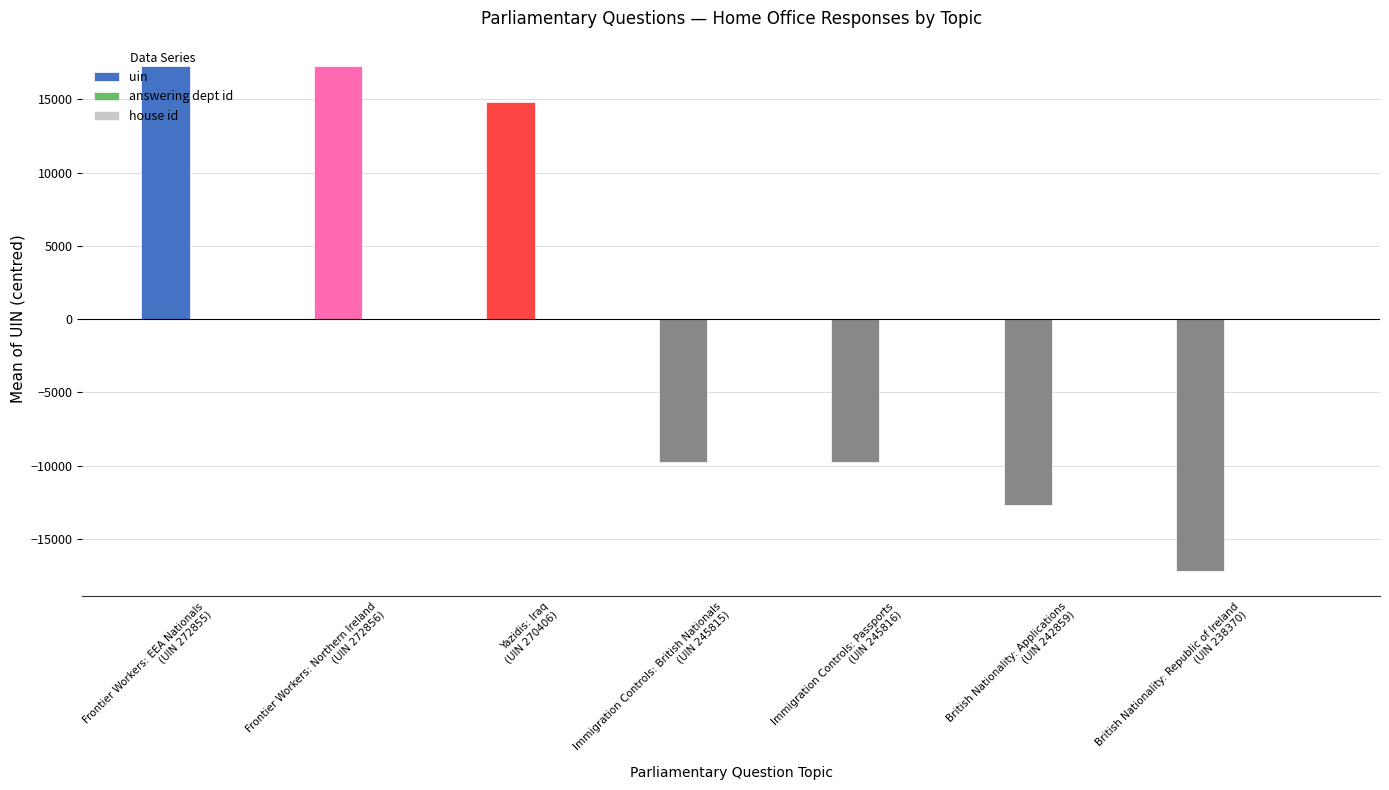

What is the value of the 2nd bar from the left?

17287.9